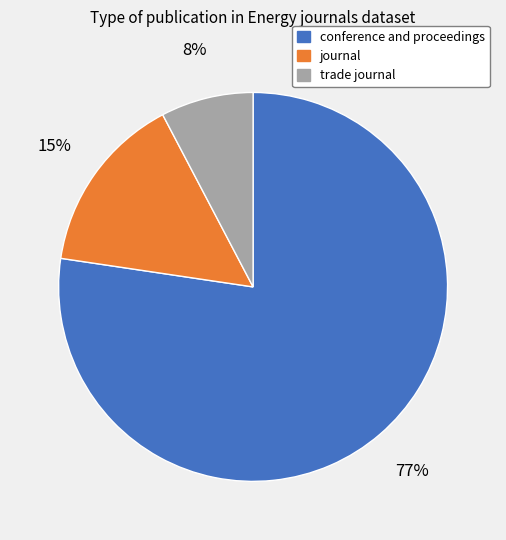

How many slices are in this pie chart?

3